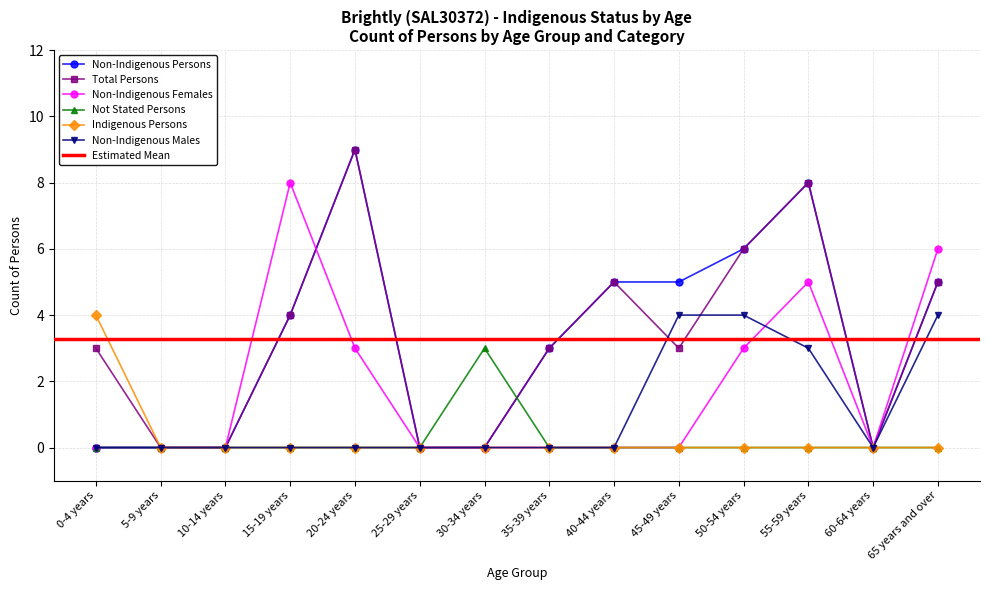

Which series has the largest total across all categories?

Total Persons